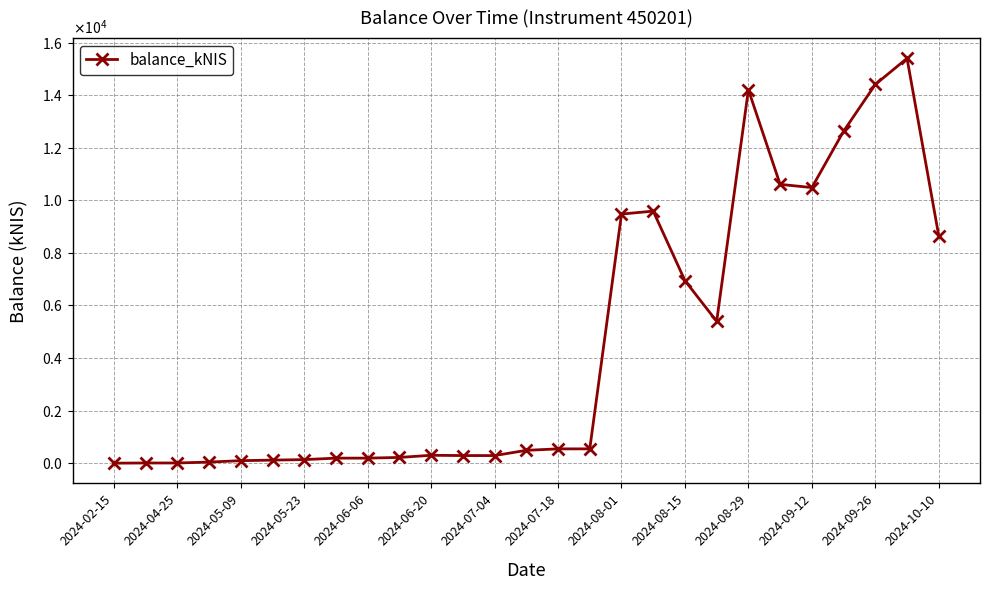

Does the chart have visible grid lines?

Yes